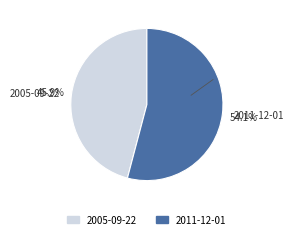

To the nearest percent, what is the average slice percentage?

50%